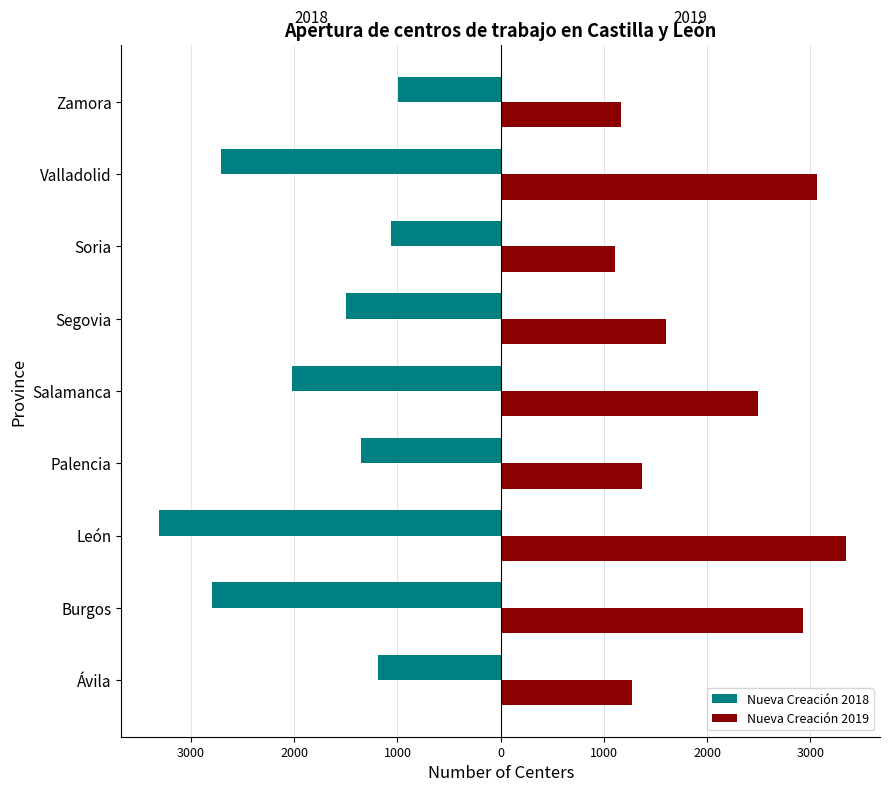

Which series has the widest spread of values?

Nueva Creación 2018